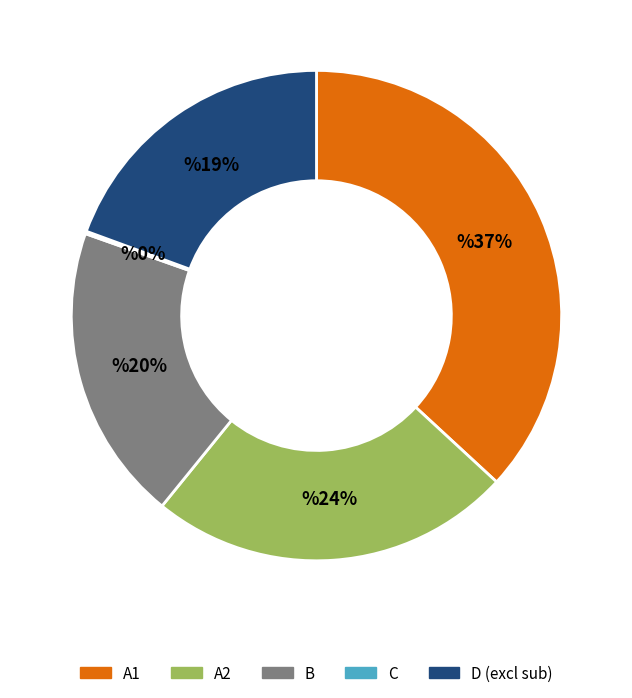

To the nearest percent, what is the average slice percentage?

20%